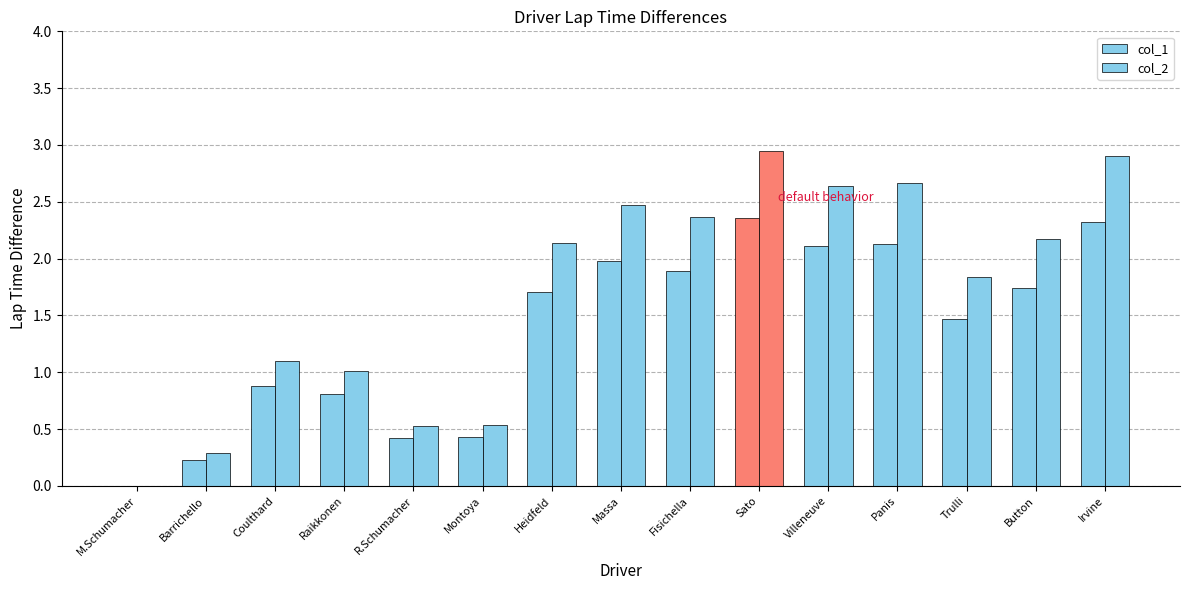

Rank the series by their average value, from highest to lowest.

col_2, col_1